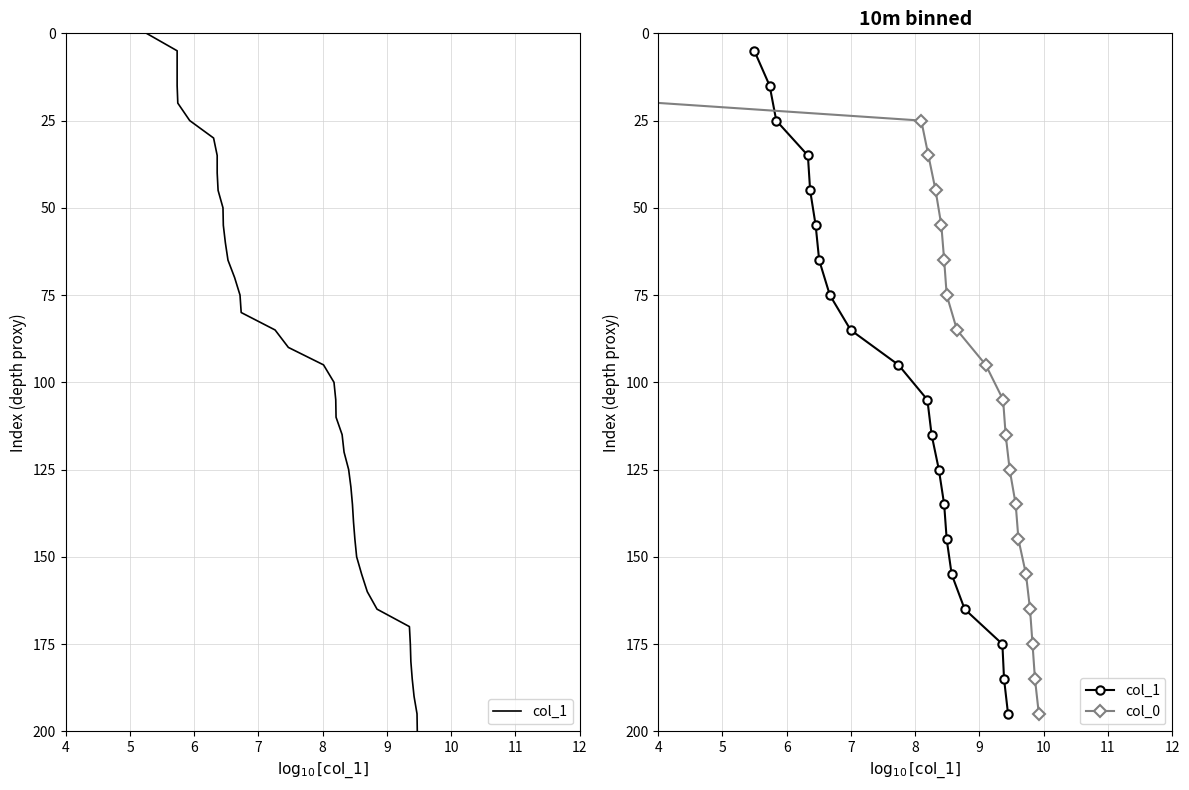

Which series has the widest spread of values?

col_1